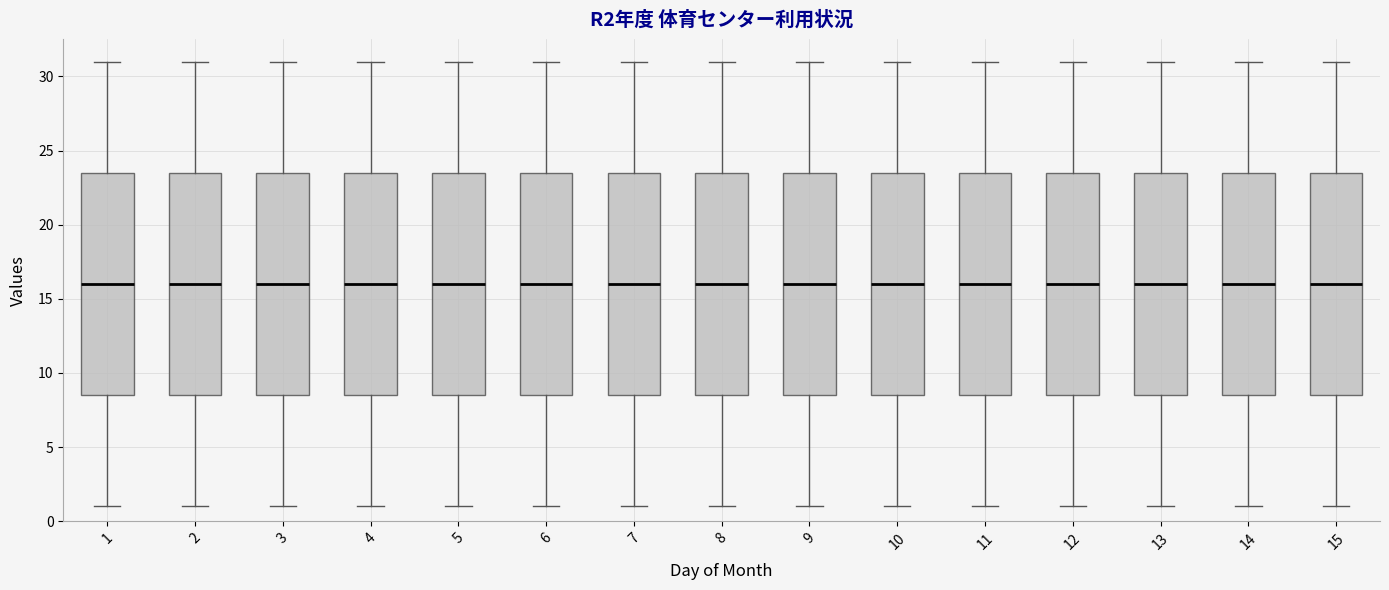

Reading left to right, read every box against the y-axis: the position of its median line, the range the box covers, and the ends of its whiskers. The values are not printed on the chart, so give them approximately, as read against the axis.

1: median 16.0, box 8.5 to 23.5, whiskers 1.0 to 31.0
2: median 16.0, box 8.5 to 23.5, whiskers 1.0 to 31.0
3: median 16.0, box 8.5 to 23.5, whiskers 1.0 to 31.0
4: median 16.0, box 8.5 to 23.5, whiskers 1.0 to 31.0
5: median 16.0, box 8.5 to 23.5, whiskers 1.0 to 31.0
6: median 16.0, box 8.5 to 23.5, whiskers 1.0 to 31.0
7: median 16.0, box 8.5 to 23.5, whiskers 1.0 to 31.0
8: median 16.0, box 8.5 to 23.5, whiskers 1.0 to 31.0
9: median 16.0, box 8.5 to 23.5, whiskers 1.0 to 31.0
10: median 16.0, box 8.5 to 23.5, whiskers 1.0 to 31.0
11: median 16.0, box 8.5 to 23.5, whiskers 1.0 to 31.0
12: median 16.0, box 8.5 to 23.5, whiskers 1.0 to 31.0
13: median 16.0, box 8.5 to 23.5, whiskers 1.0 to 31.0
14: median 16.0, box 8.5 to 23.5, whiskers 1.0 to 31.0
15: median 16.0, box 8.5 to 23.5, whiskers 1.0 to 31.0